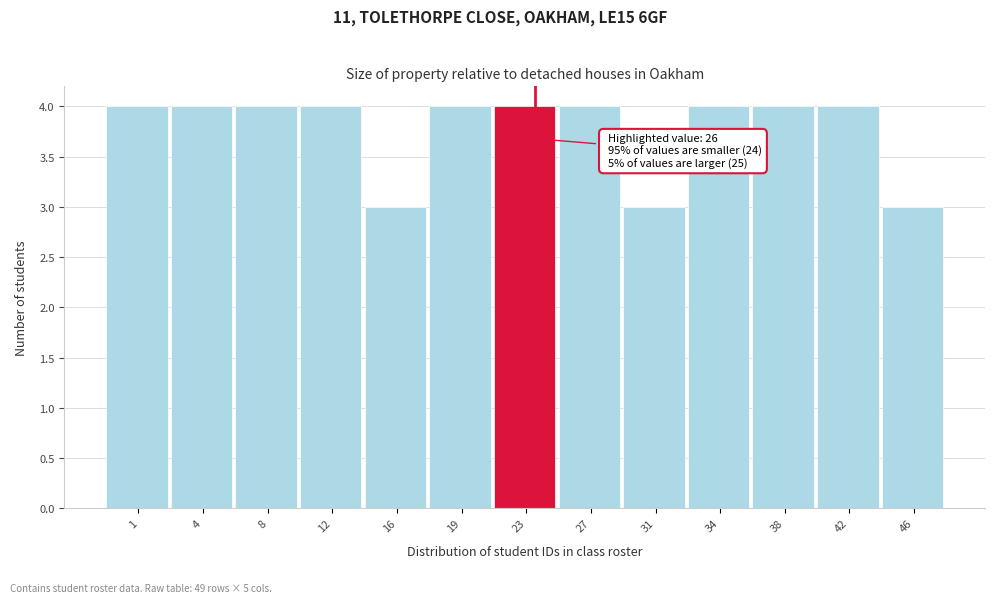

Reading right to left, extract all data points from this chart.

3	4	4	4	3	4	4	4	3	4	4	4	4